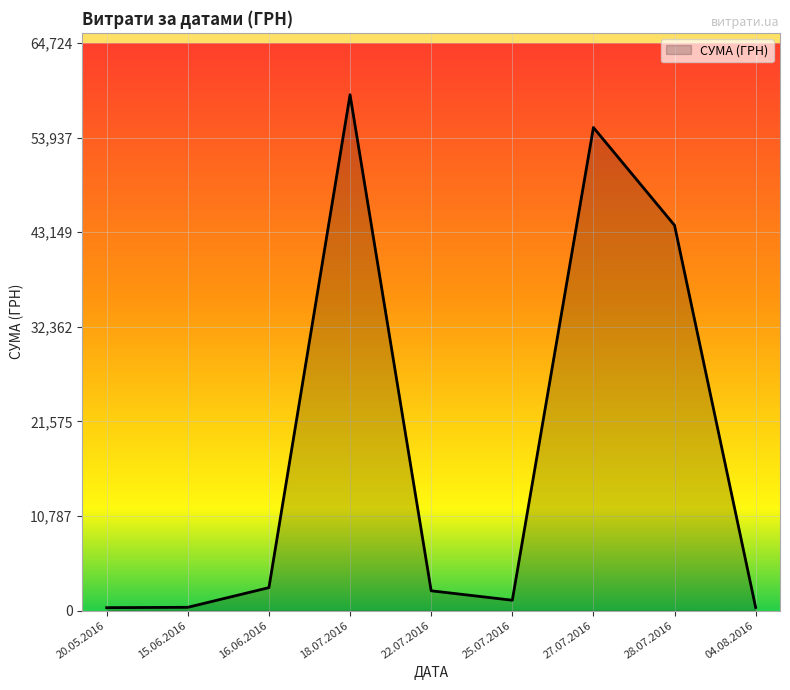

Where is the data nearest to the value 29585?

28.07.2016